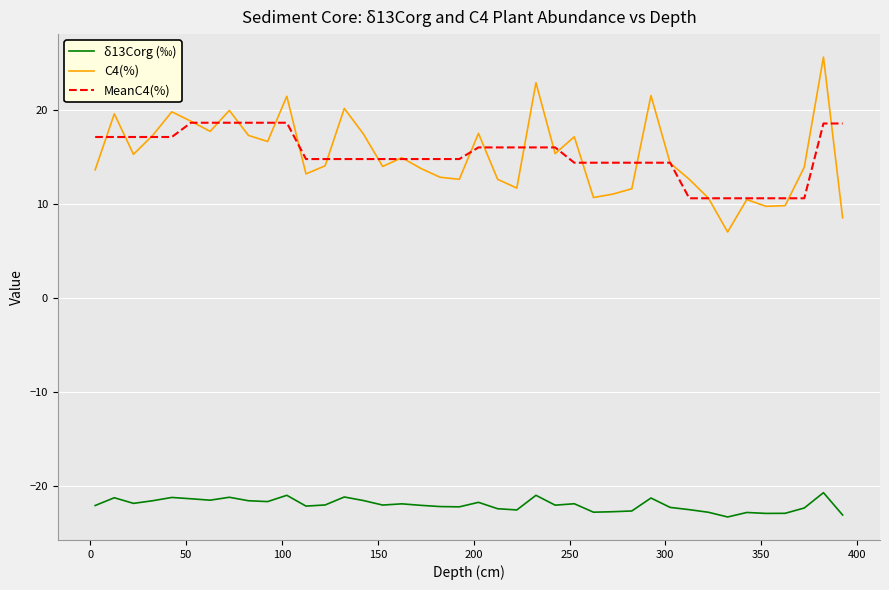

Which series has the widest spread of values?

C4(%)